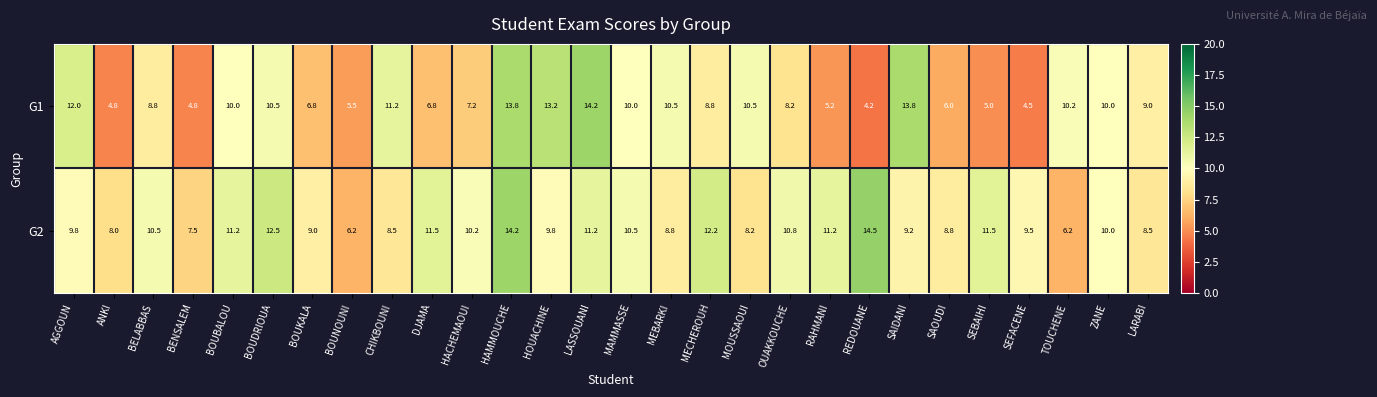

Is it true that G2 equals 6.2 at BOUNOUNI?

True